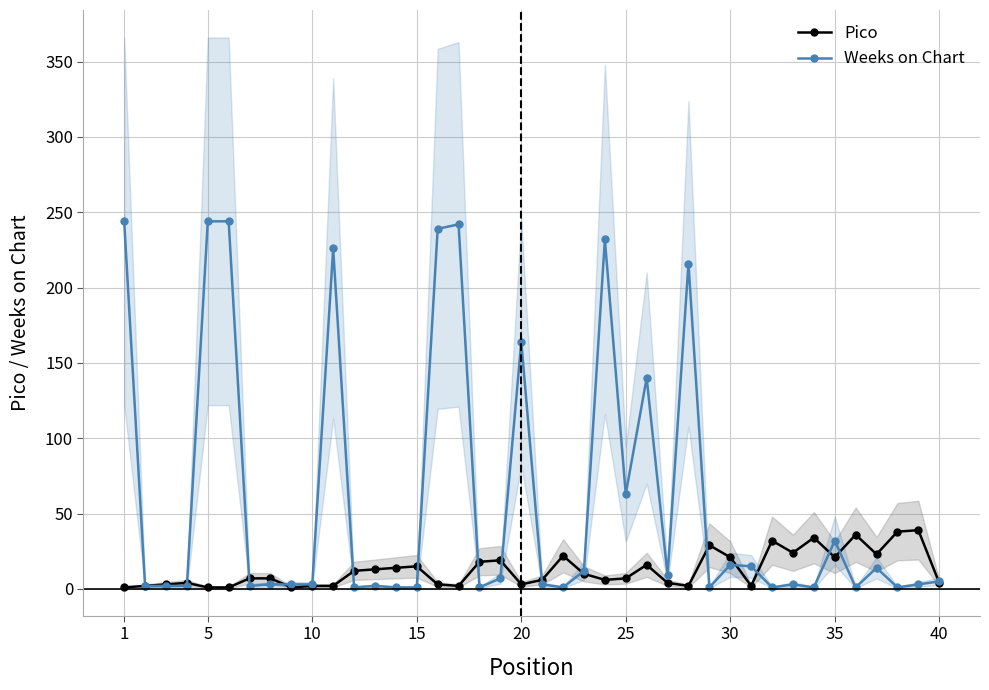

True or false: Weeks on Chart has a value of 32 at 35.

True